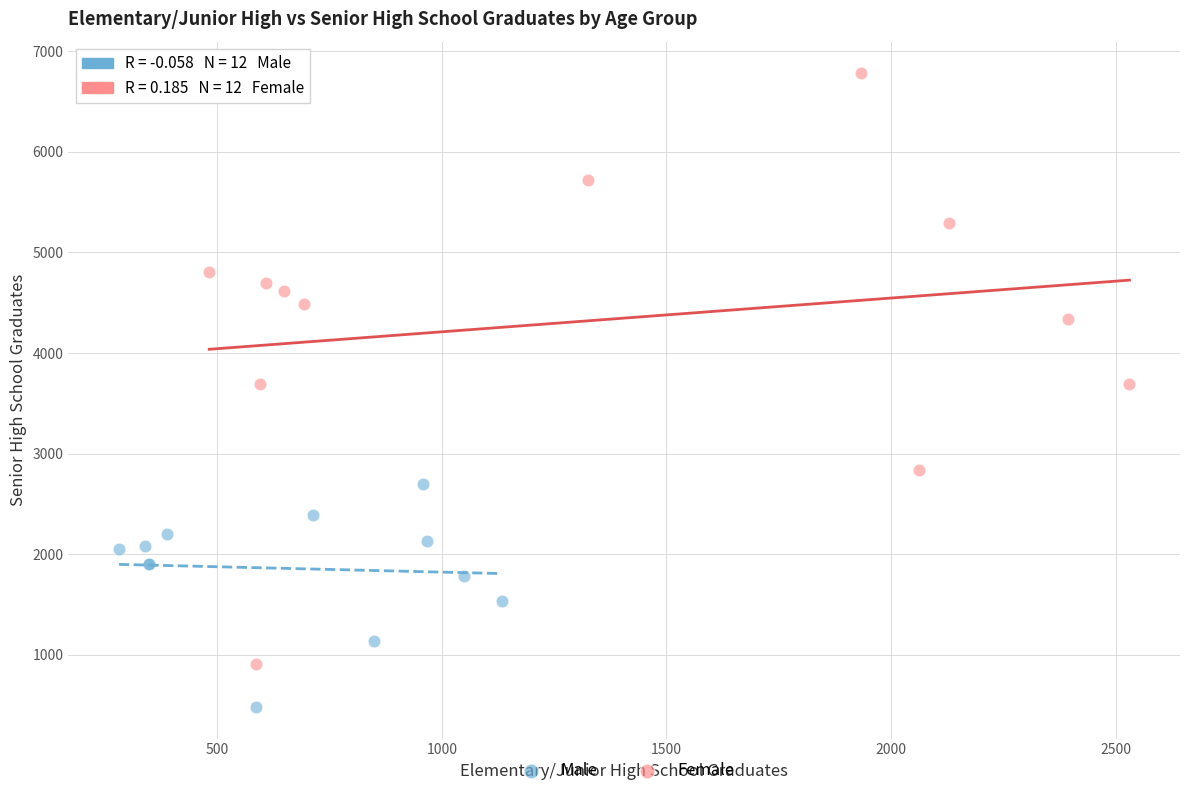

What are all the series names shown in the legend?

Male, Female